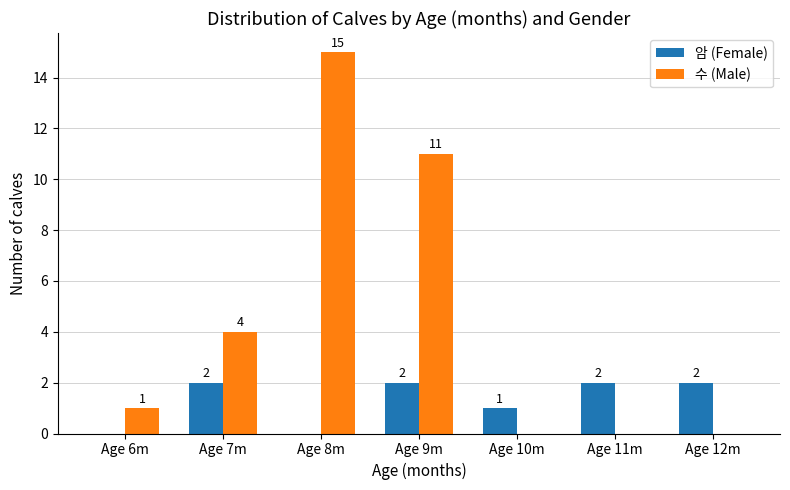

Count the number of categories in the chart.

7